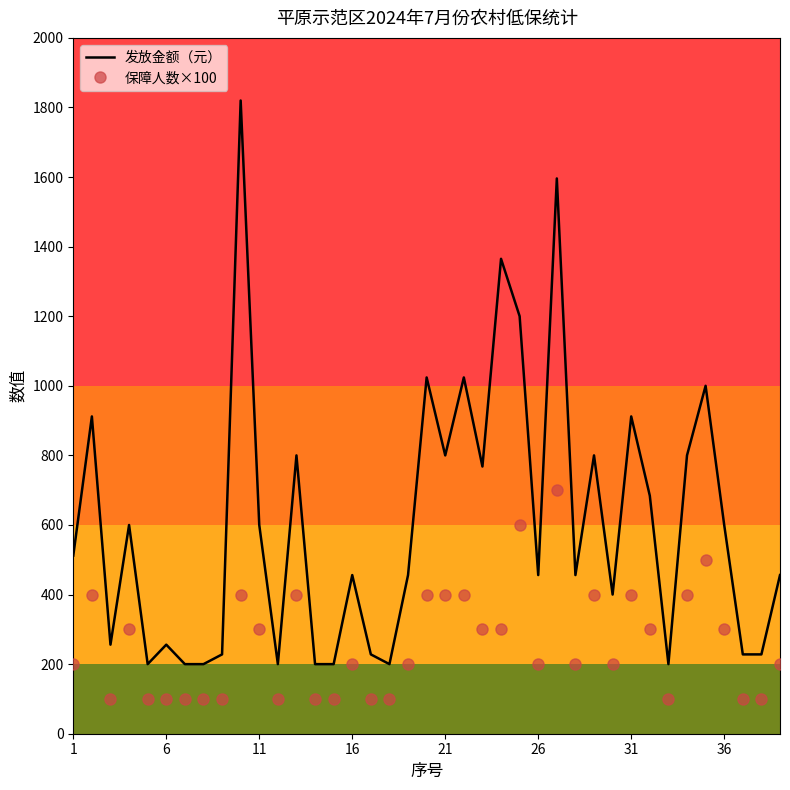

What is the difference between the maximum and minimum values in the 发放金额（元） series?

1620